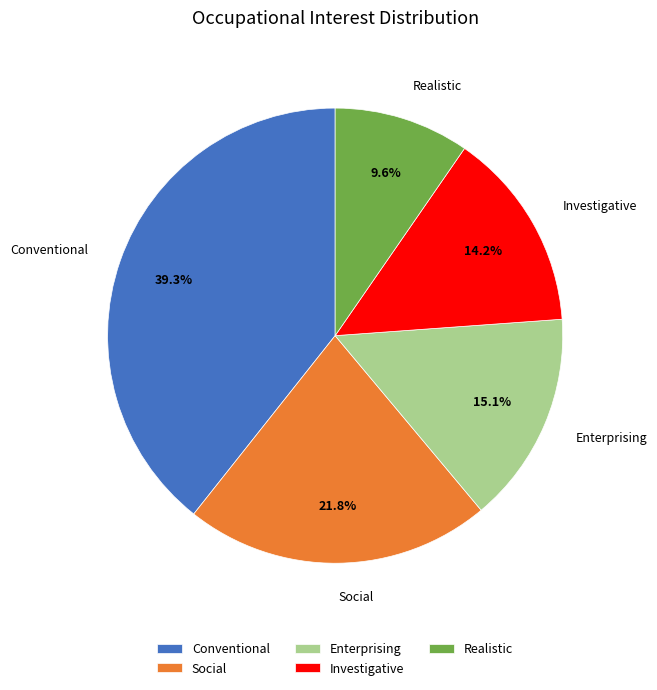

How many slices are in this pie chart?

5